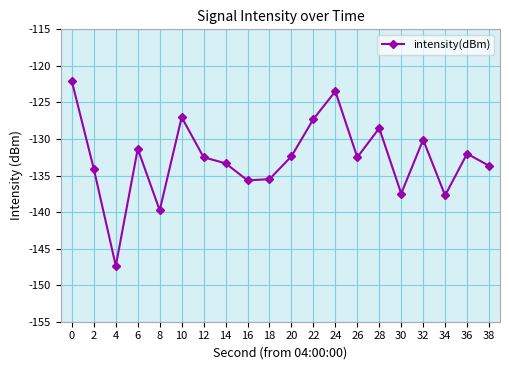

What is the difference between the maximum and second lowest values?

17.6